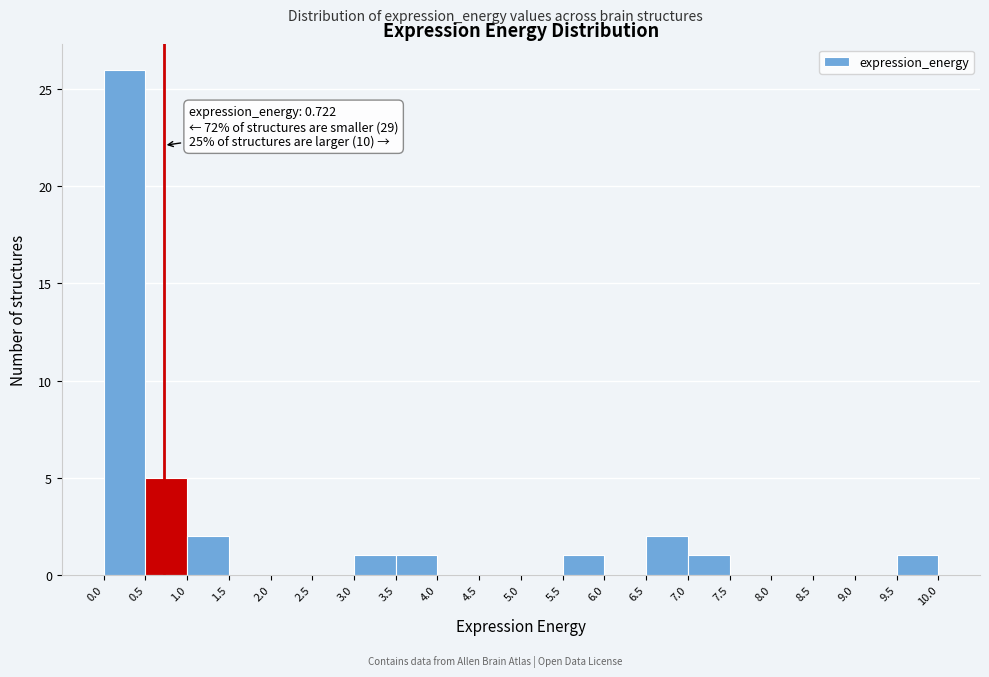

Over which range of the x-axis is the bar tallest?

0.0 to 0.5